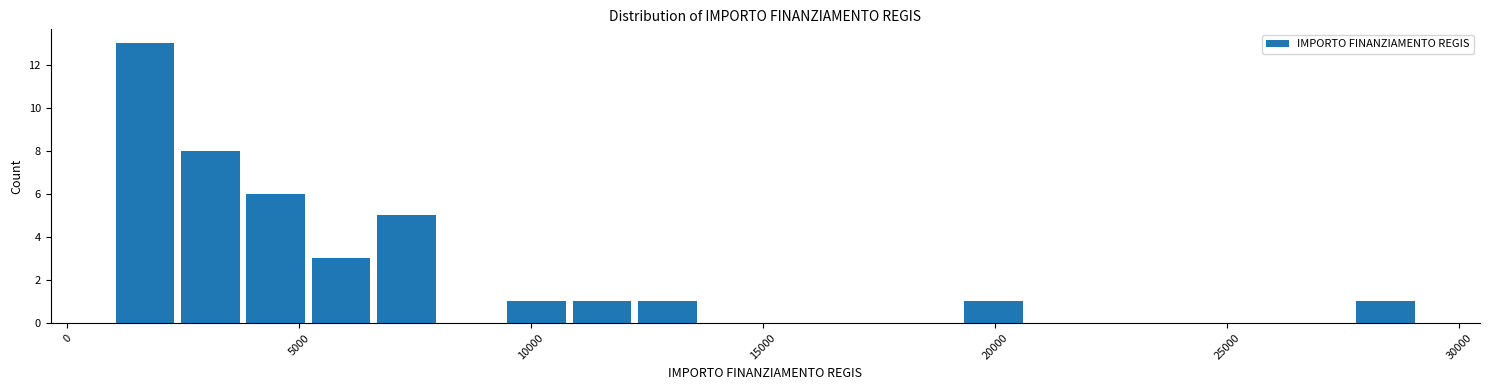

Around what value on the x-axis is the tallest bar? Give the approximate position of its centre, as read against the axis.

1500